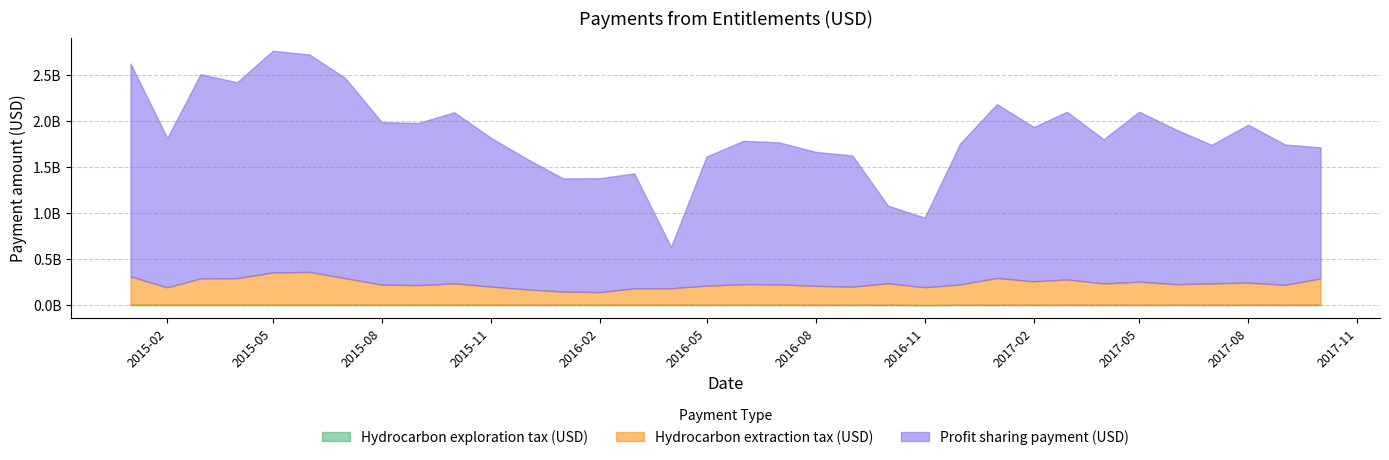

How many values in the Profit sharing payment (USD) series are below 1814345043?

17